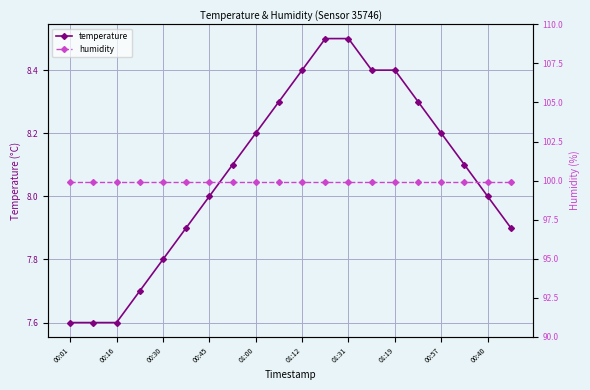

Rank the categories by humidity value from lowest to highest.

00:01, 00:16, 00:30, 00:45, 01:00, 01:12, 01:31, 01:19, 00:57, 00:40, 10, 11, 12, 13, 14, 15, 16, 17, 18, 19